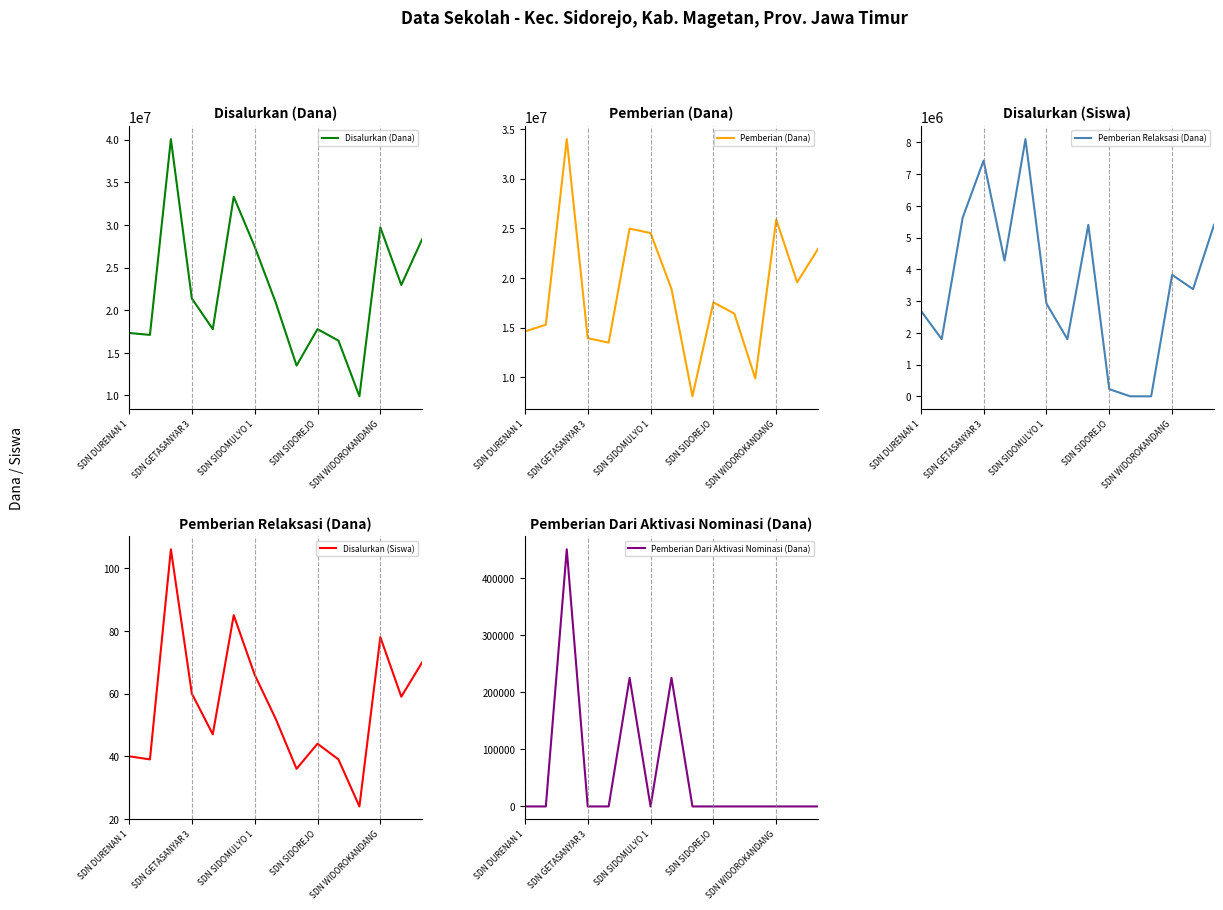

The Pemberian Dari Aktivasi Nominasi (Dana) series shows -197574 at SDN SIDOREJO. True or false?

False